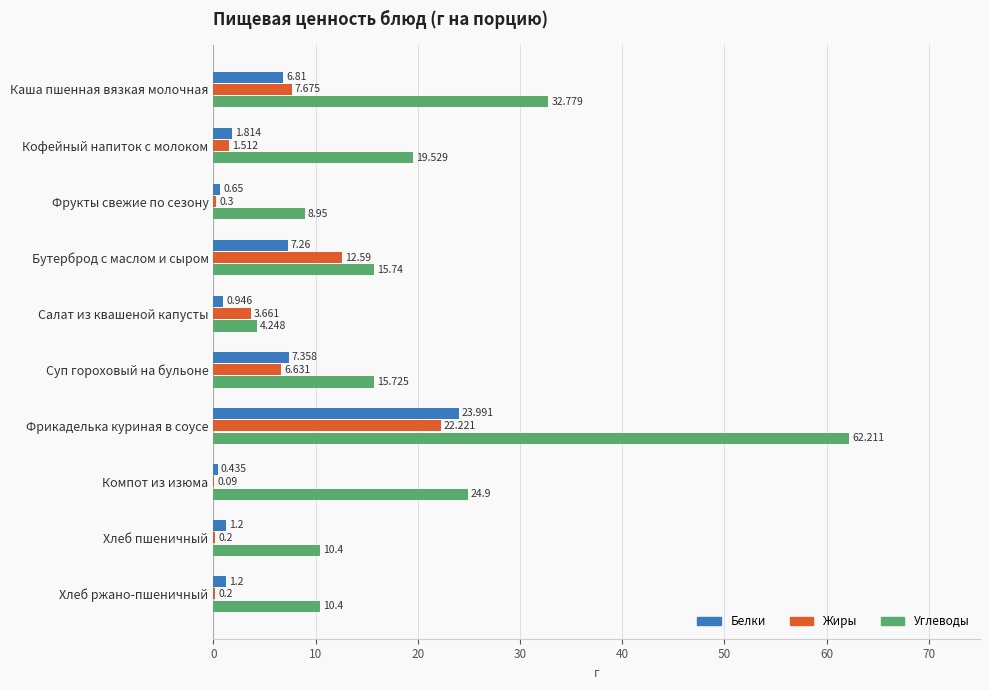

At which label is Жиры closest to 11?

Бутерброд с маслом и сыром